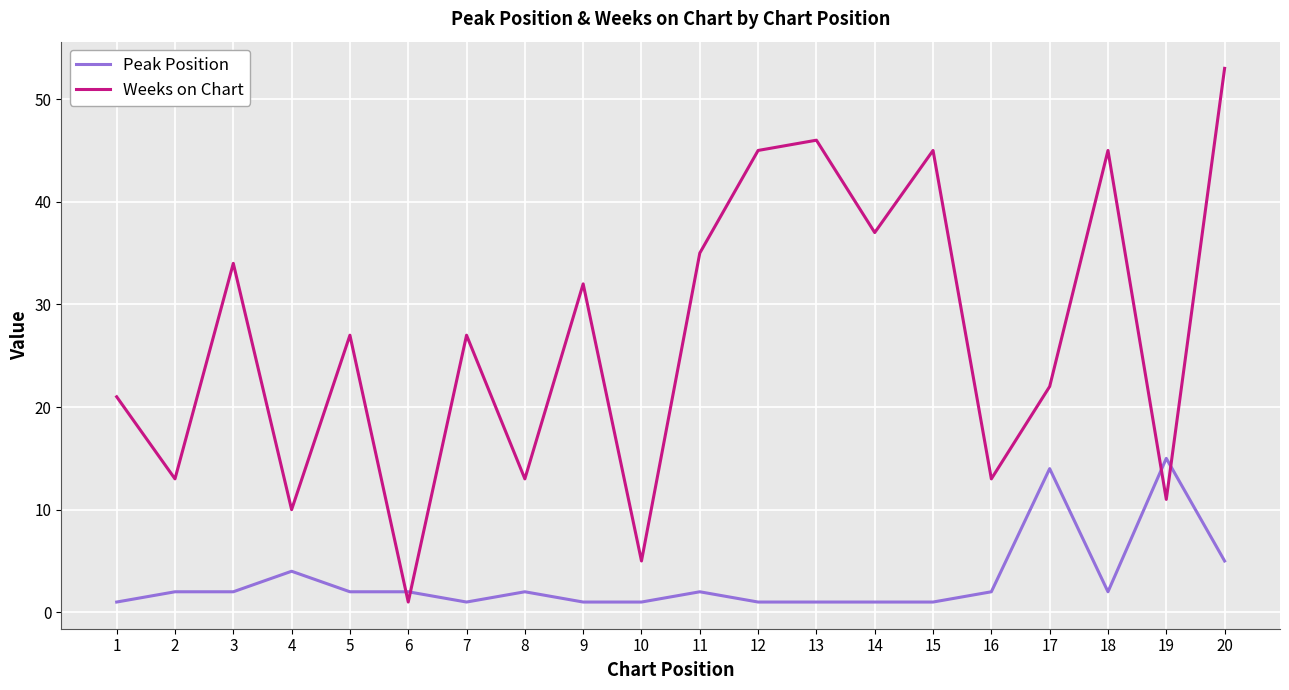

Rank the series at 20 from lowest to highest value.

Peak Position, Weeks on Chart